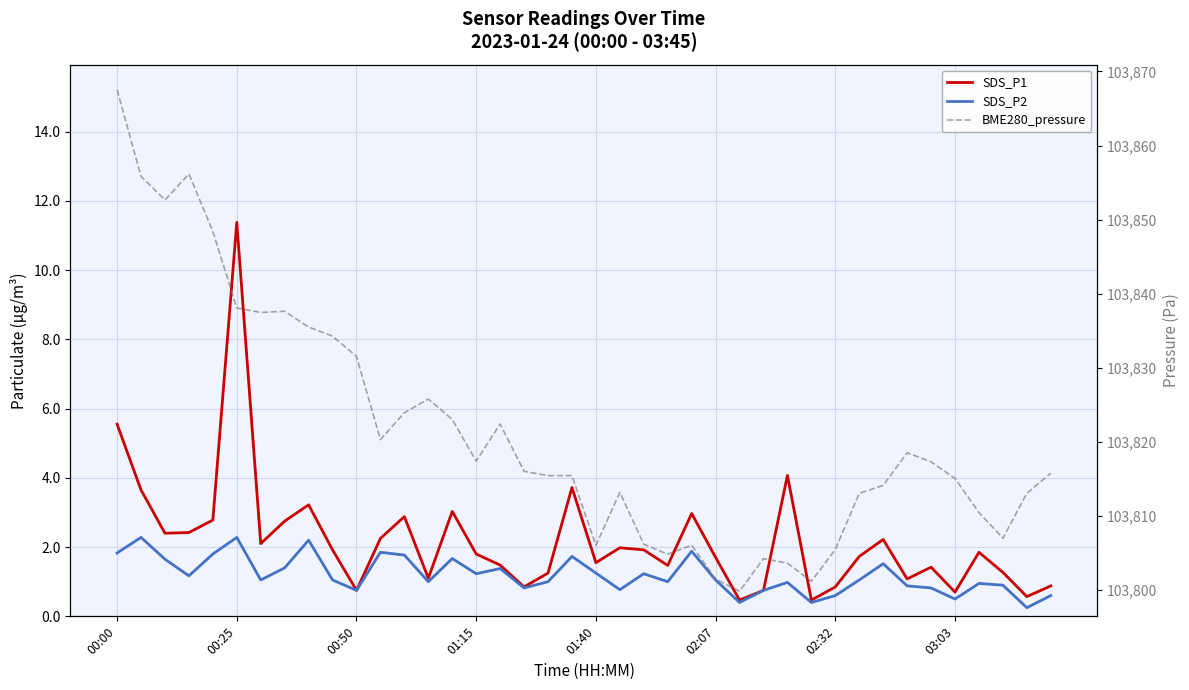

Which series has the largest range (max minus min)?

BME280_pressure